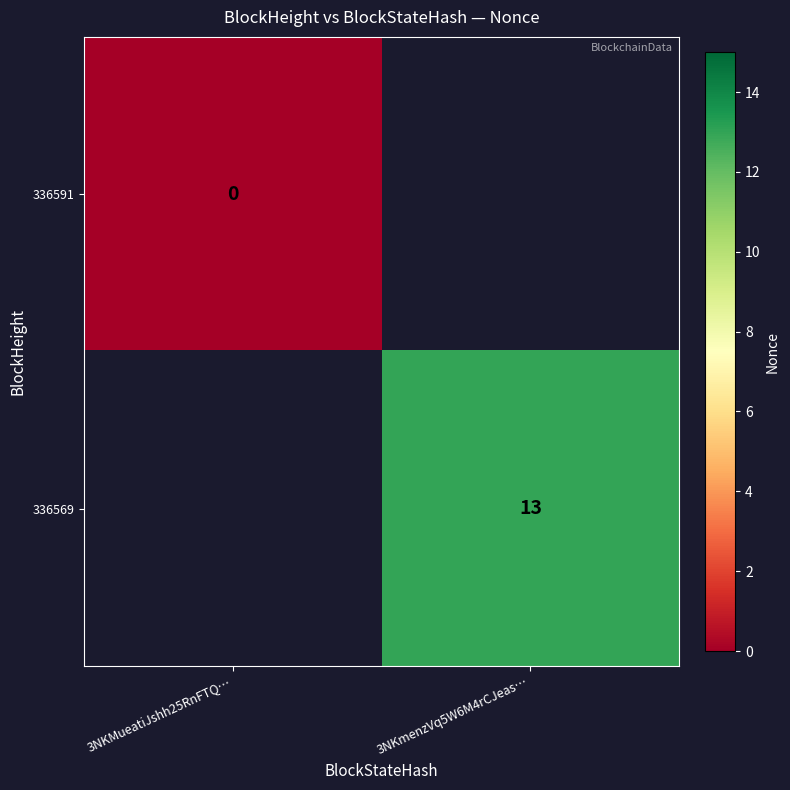

What is the maximum value shown in the chart?

13.0